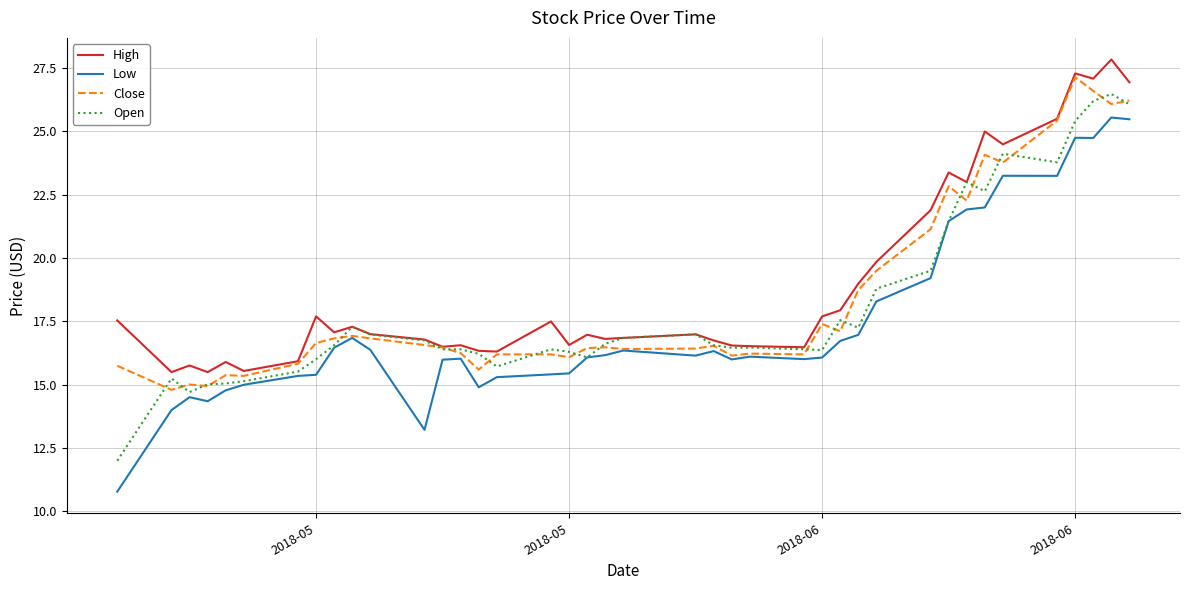

What is the smallest value displayed?

10.8